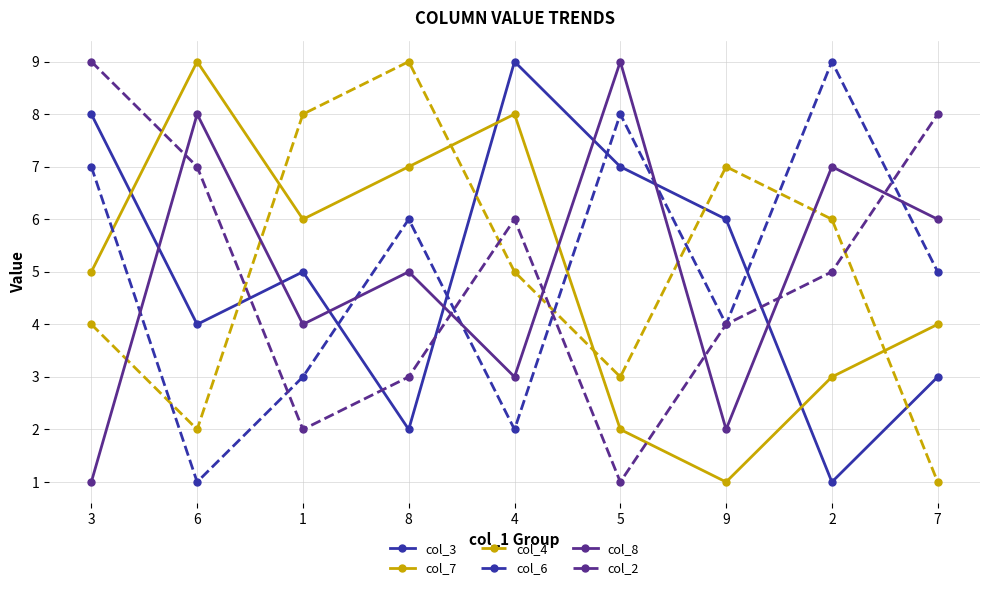

Between 3 and 6, which series saw the biggest shift?

col_8